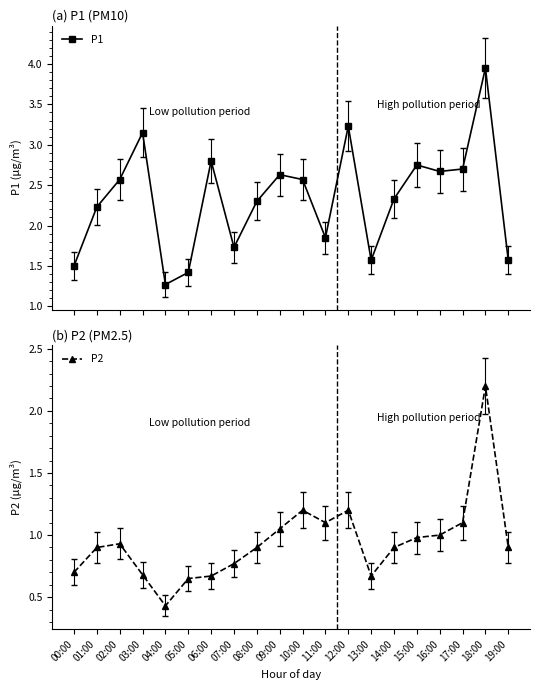

Where is the first local minimum for P2?

04:00